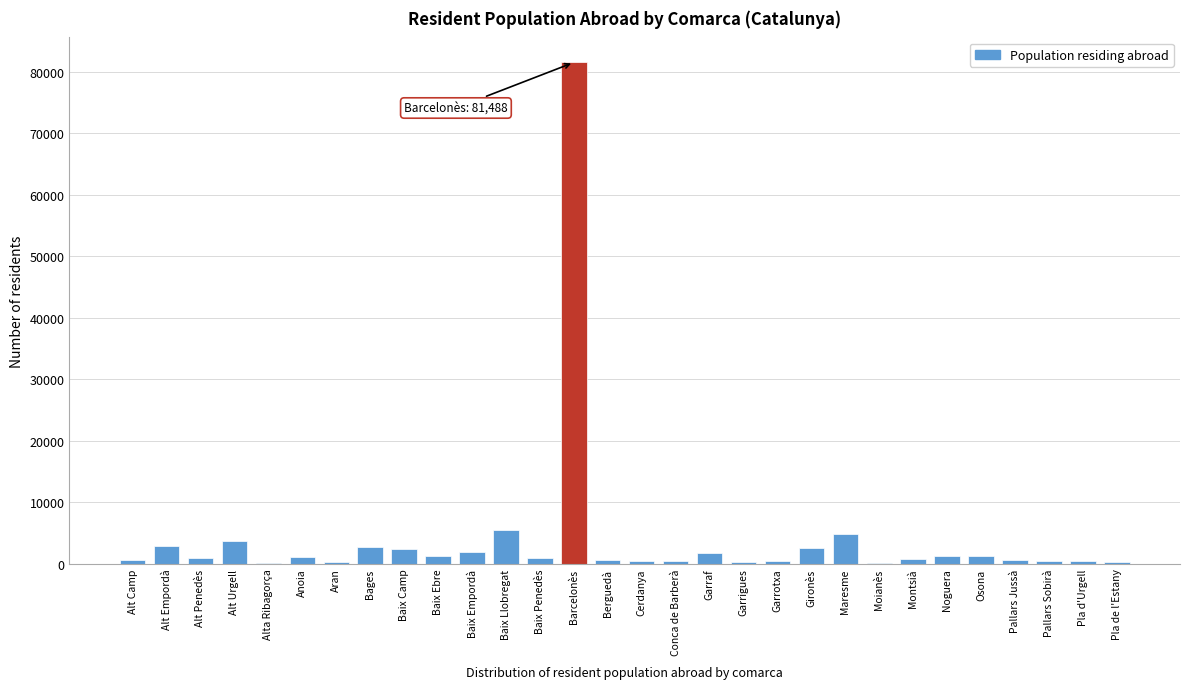

What is the greatest value displayed?

81488